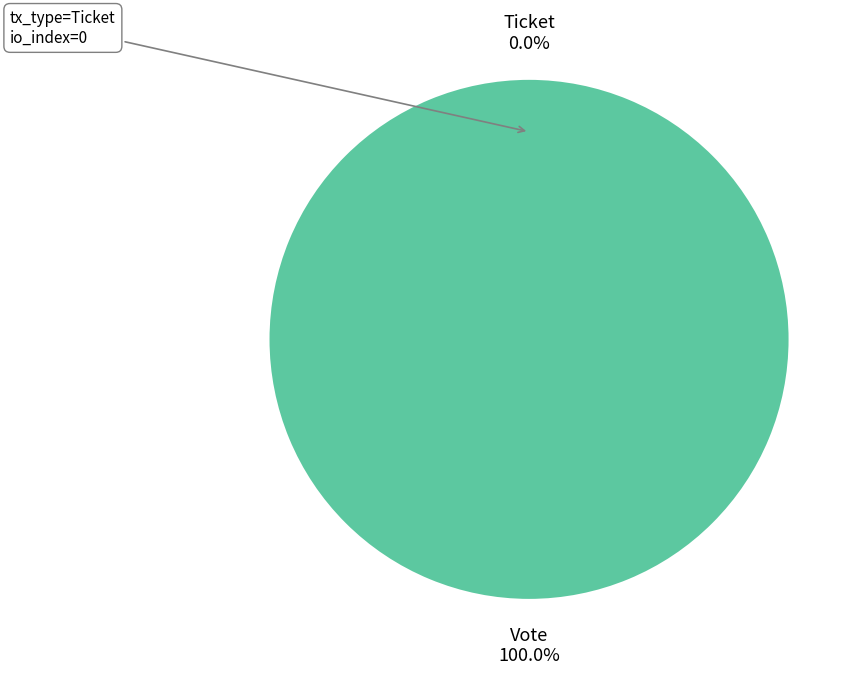

Which has a higher value, Ticket or Vote?

Vote